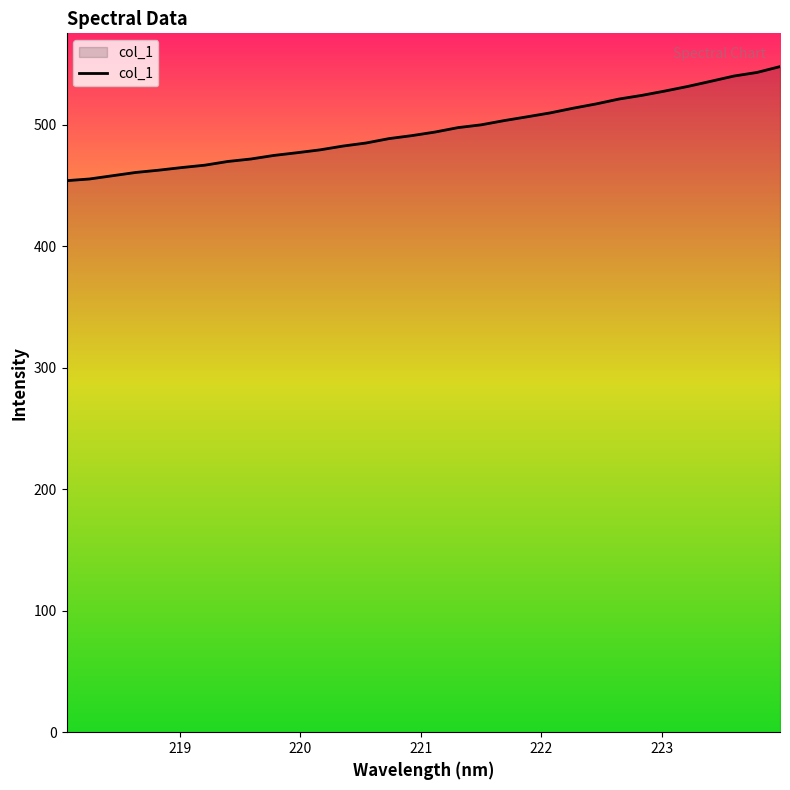

What is the greatest value displayed?

547.7